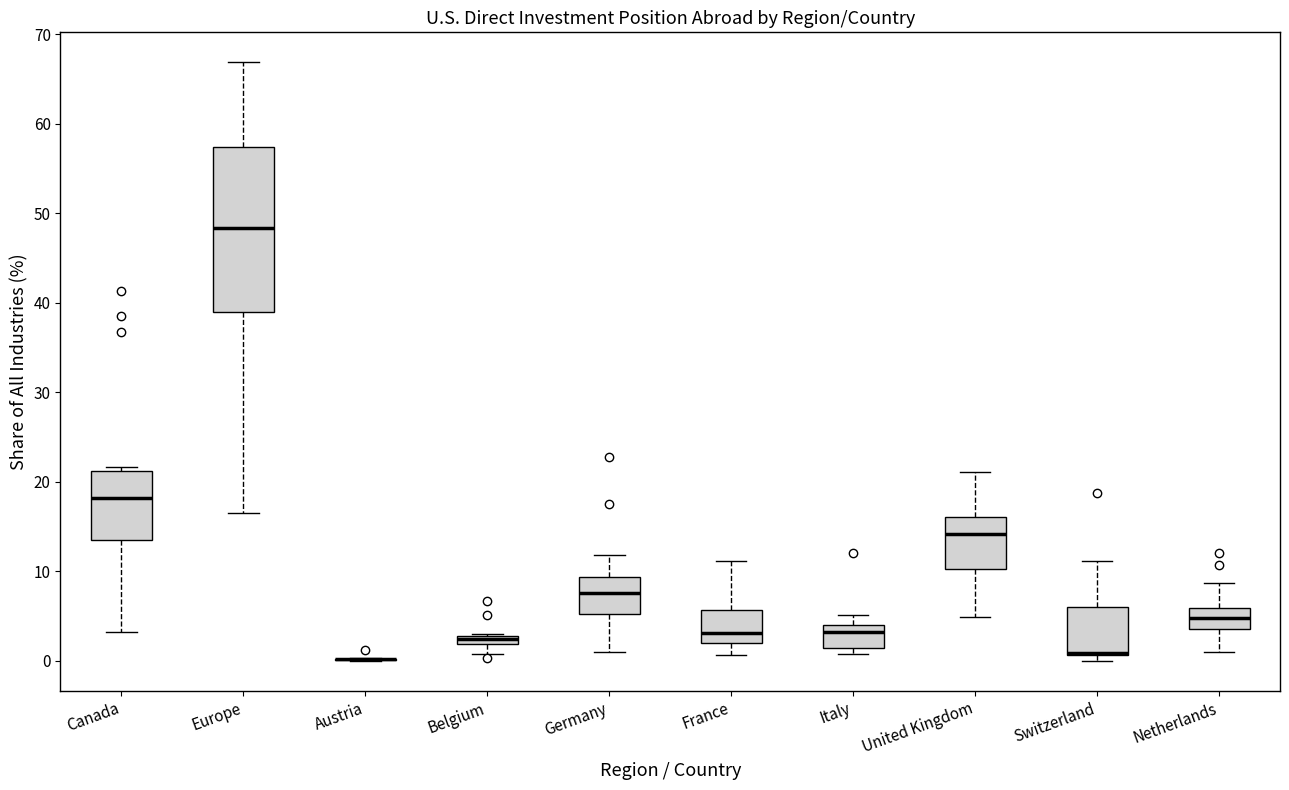

Comparing the boxes themselves (not the whiskers), which one is the tallest?

Europe